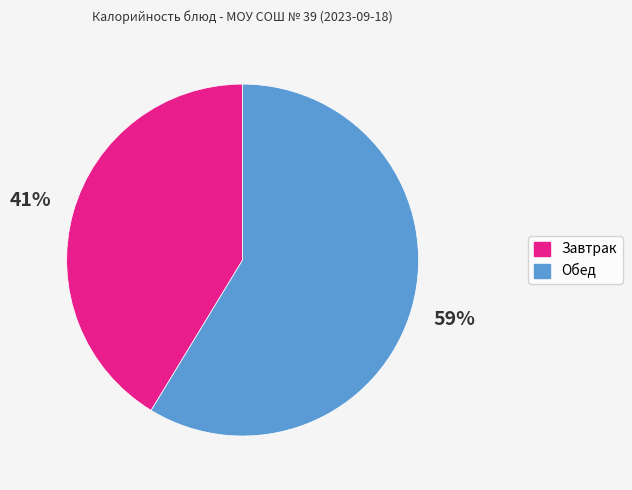

Between Завтрак and Обед, which is larger?

Обед